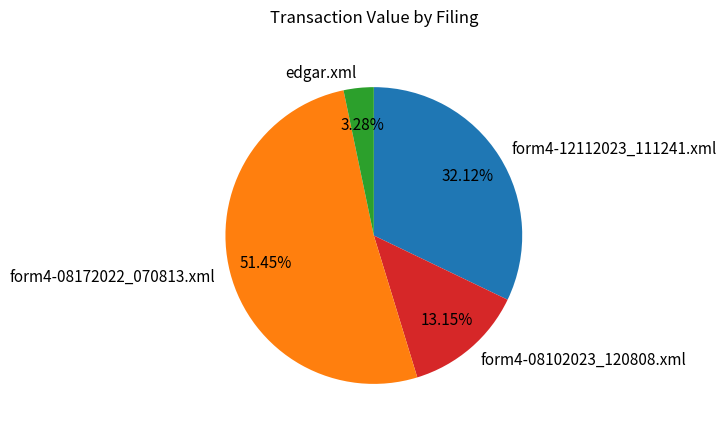

What is the majority slice?

form4-08172022_070813.xml